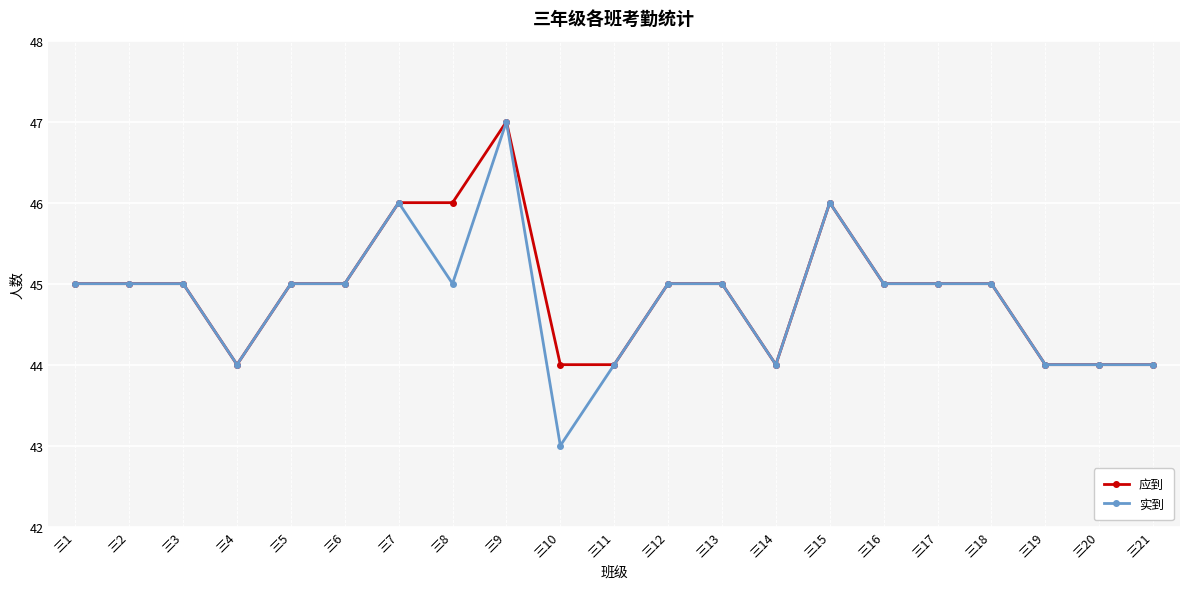

What is the sum of the 实到 values at 三12 and 三16?

90